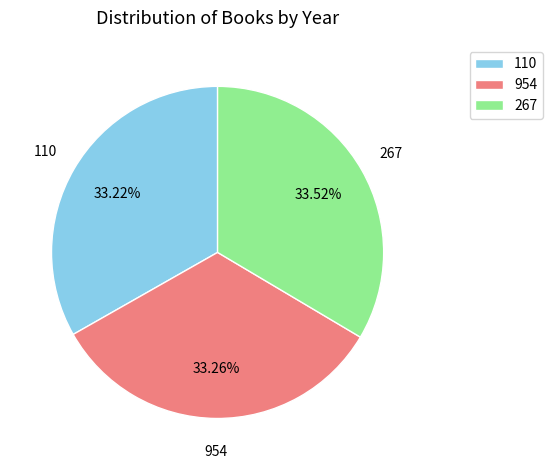

Does any single category account for the majority?

No